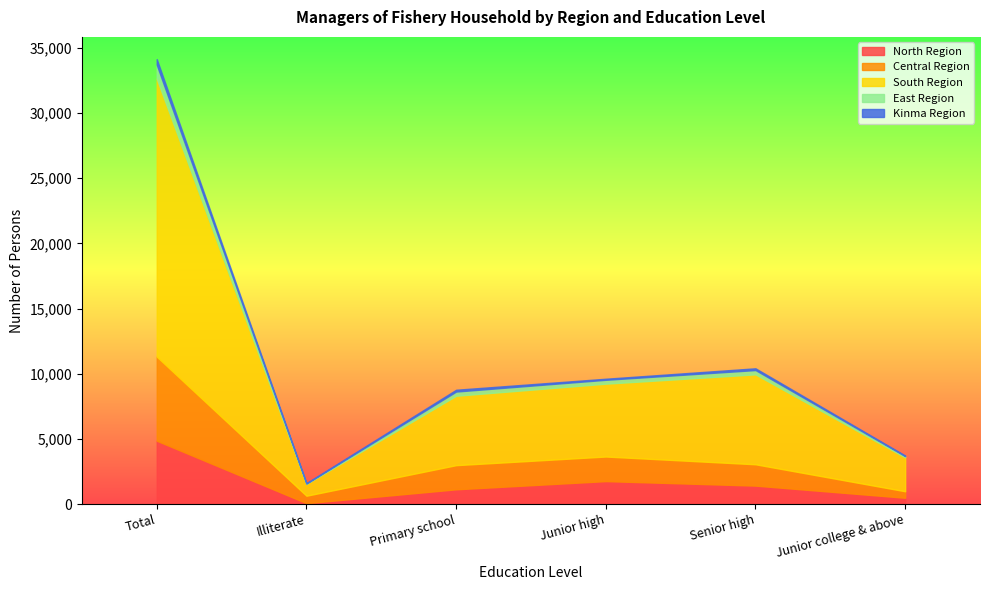

Reading right to left, transcribe all the data shown in this chart.

North Region: 482	1414	1759	1131	70	4856
Central Region: 501	1638	1888	1854	571	6452
South Region: 2597	6899	5588	5324	913	21321
East Region: 98	327	297	321	20	1063
Kinma Region: 44	136	82	139	36	437